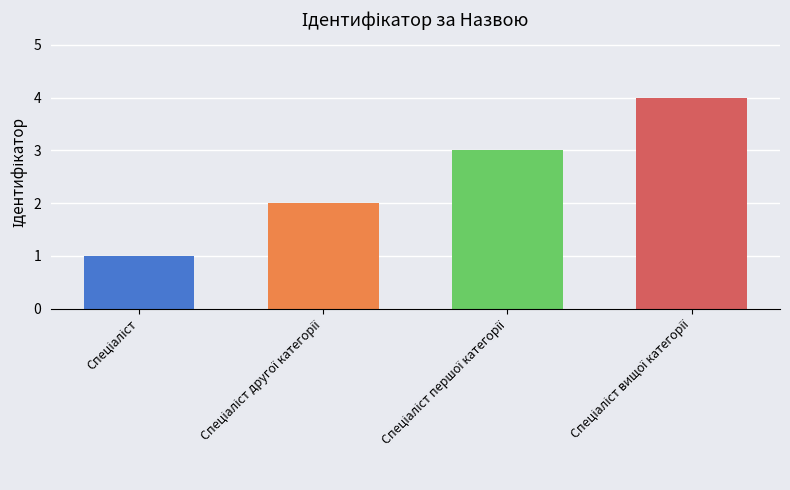

Where does the data first go above 3?

Спеціаліст вищої категорії